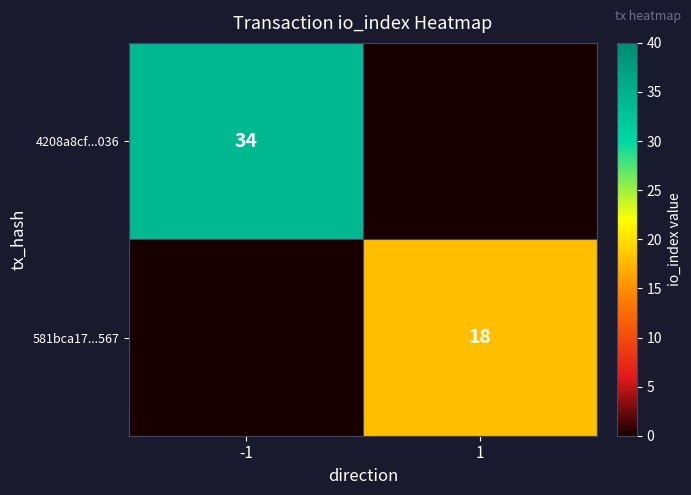

True or false: 581bca17...567 has a value of 11 at 1.

False